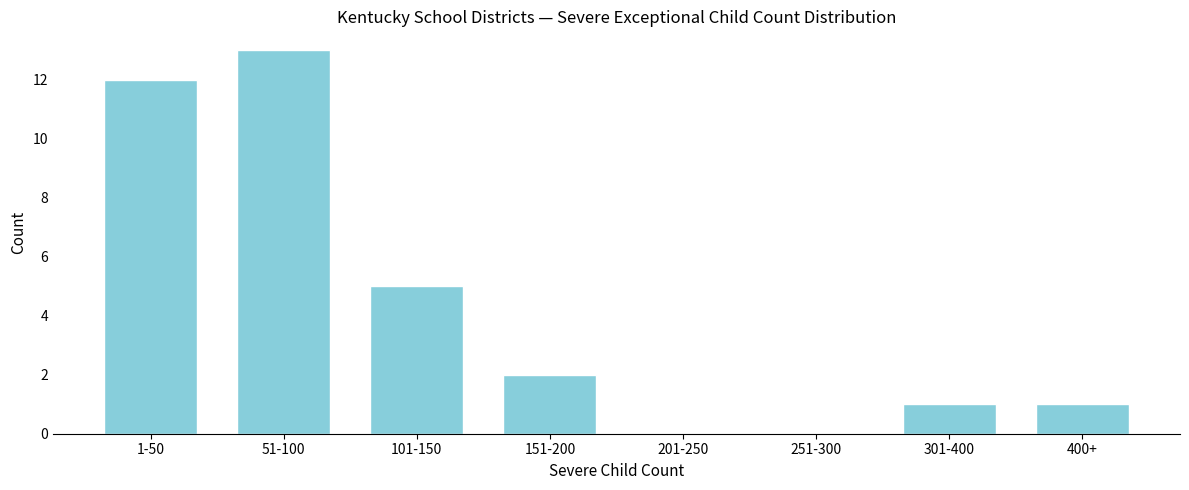

Reading right to left, extract all data points from this chart.

400+=1	301-400=1	251-300=0	201-250=0	151-200=2	101-150=5	51-100=13	1-50=12